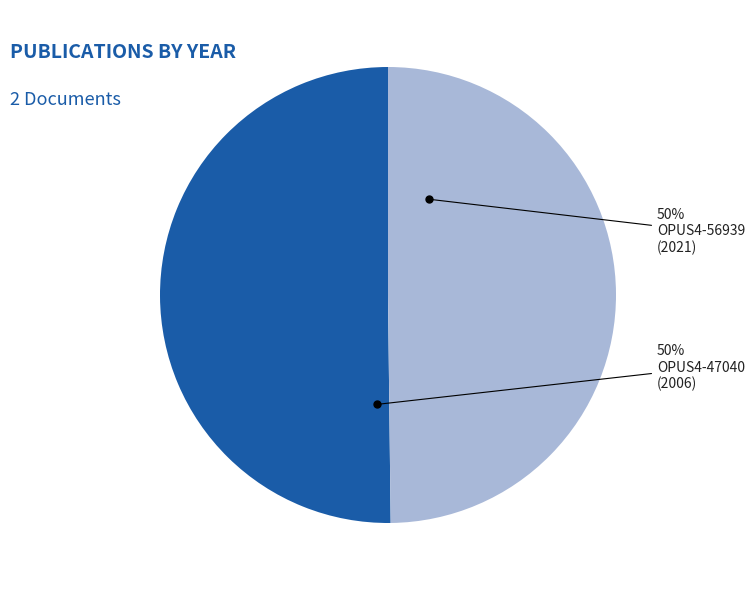

To the nearest percent, what is the average slice percentage?

50%